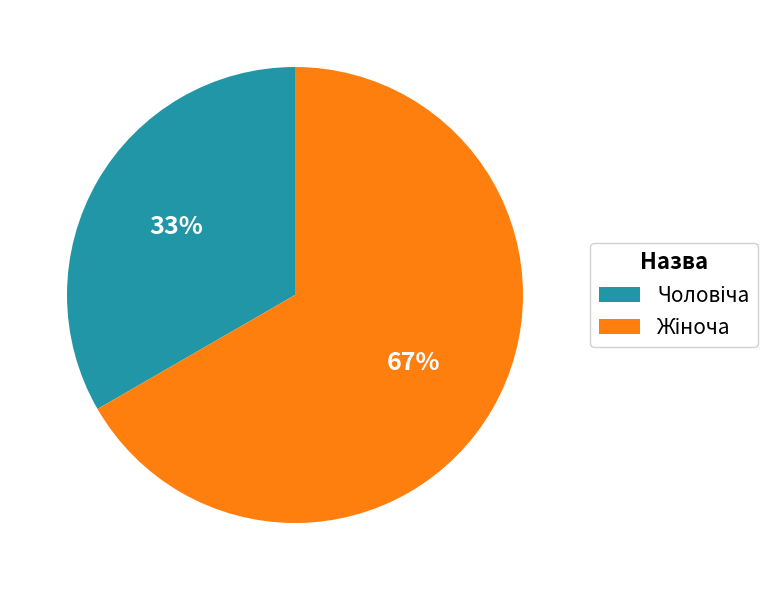

Does any single category account for the majority?

Yes